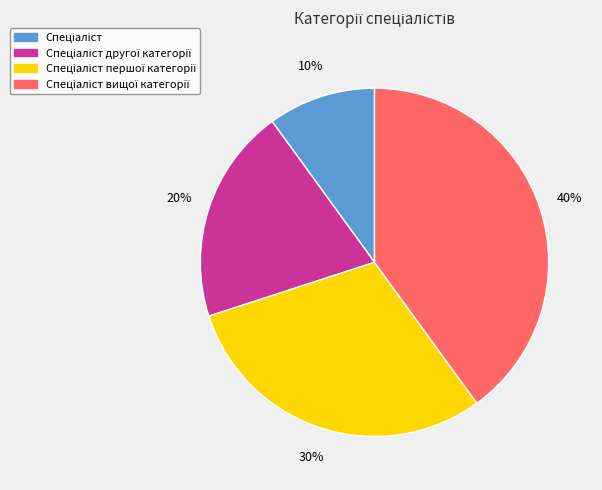

Count the number of slices in the pie.

4